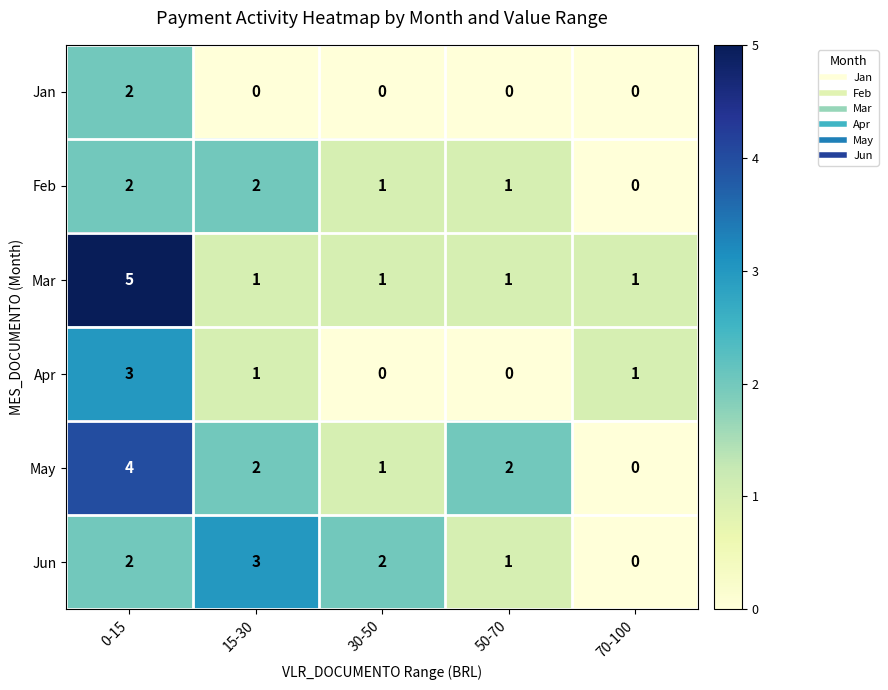

Which category has the highest value in the May series?

0-15